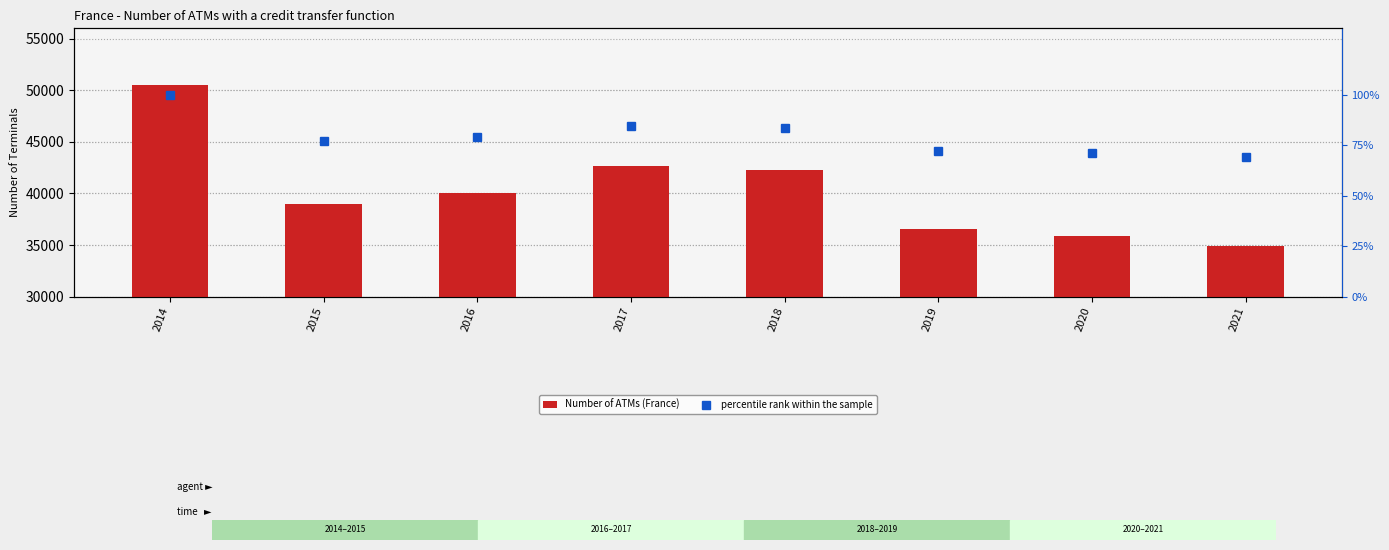

Between 2019 and 2020, which series saw the biggest shift?

Number of ATMs (France)